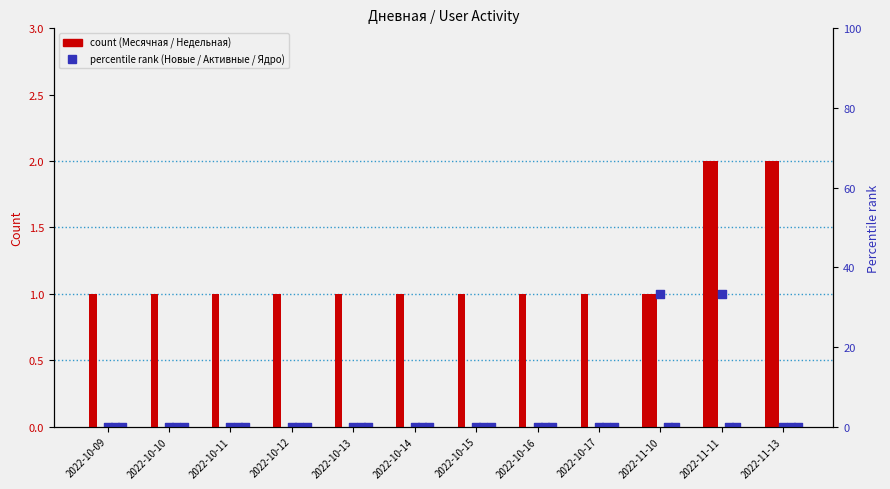

Which series contains the lowest Y value?

Недельная